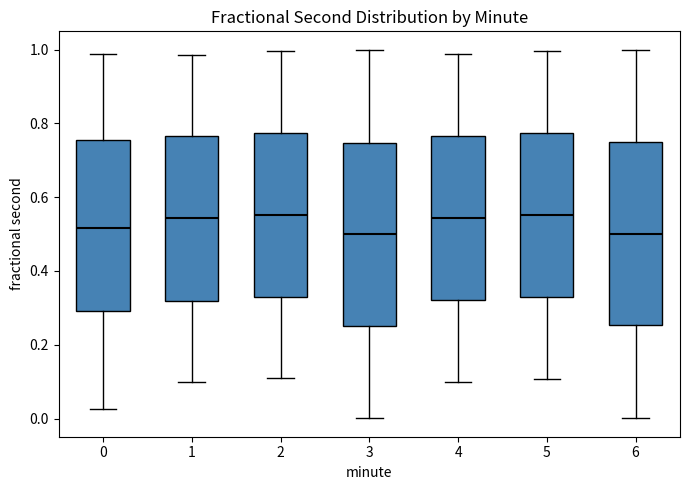

Reading left to right, transcribe this box plot: for each box, give where its median line is, the range the box spans, and where its two whiskers end, as read against the y-axis. The values are not printed on the chart, so give them approximately, as read against the axis.

0: median 0.52, box 0.30 to 0.76, whiskers 0.02 to 0.98
1: median 0.54, box 0.32 to 0.76, whiskers 0.10 to 0.98
2: median 0.56, box 0.32 to 0.78, whiskers 0.10 to 1.00
3: median 0.50, box 0.26 to 0.74, whiskers 0.00 to 1.00
4: median 0.54, box 0.32 to 0.76, whiskers 0.10 to 0.98
5: median 0.56, box 0.34 to 0.78, whiskers 0.10 to 1.00
6: median 0.50, box 0.26 to 0.74, whiskers 0.00 to 1.00